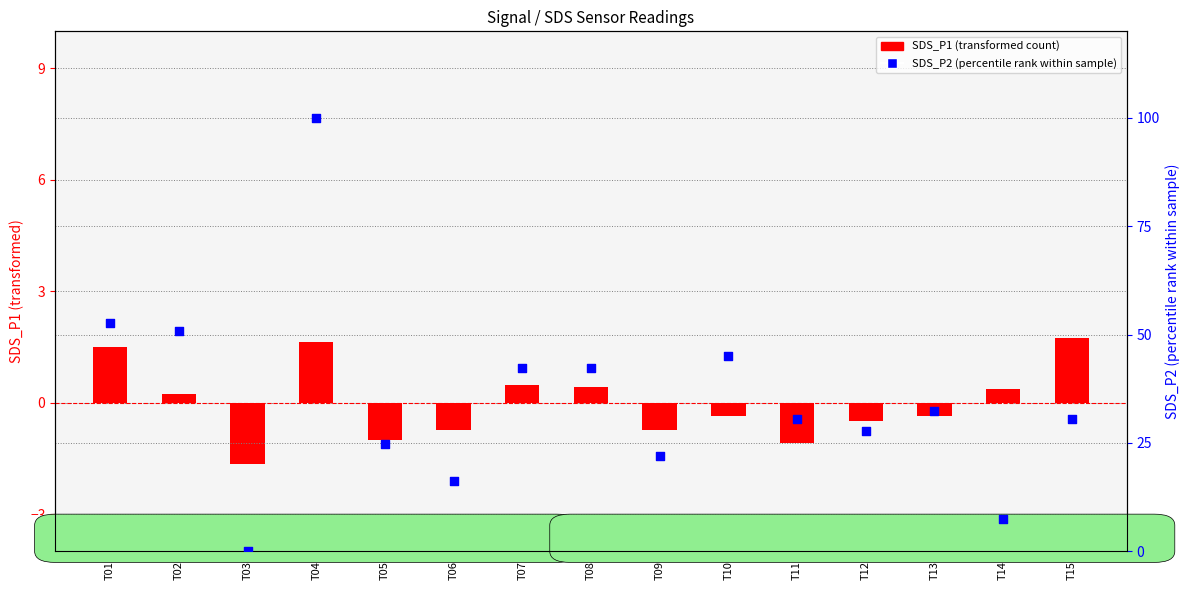

What are all the series names shown in the legend?

SDS_P1 (transformed), SDS_P2 (percentile rank)